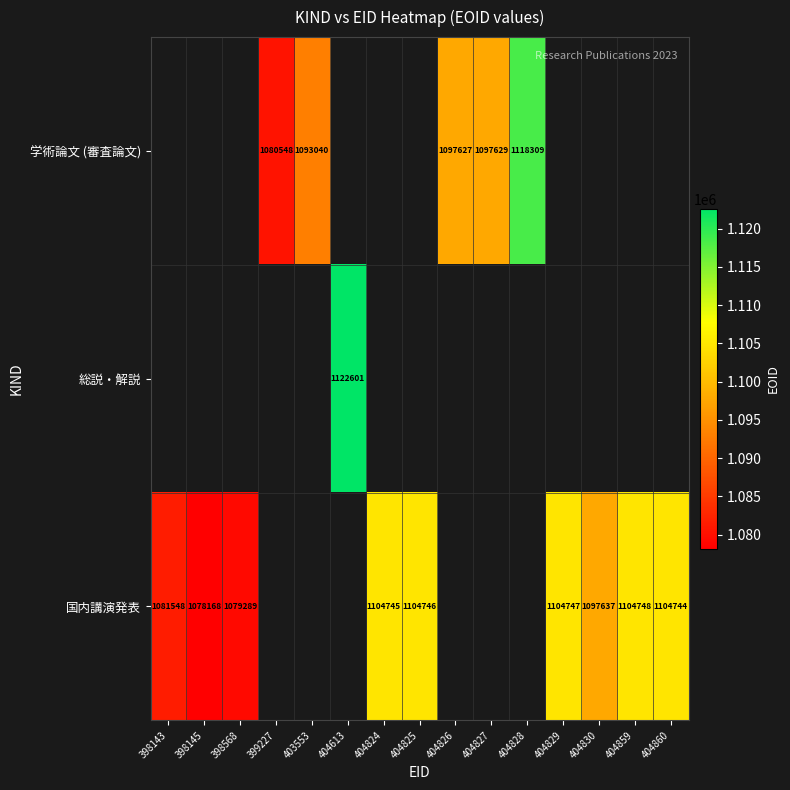

True or false: 国内講演発表 has a value of 428885 at 404829.

False